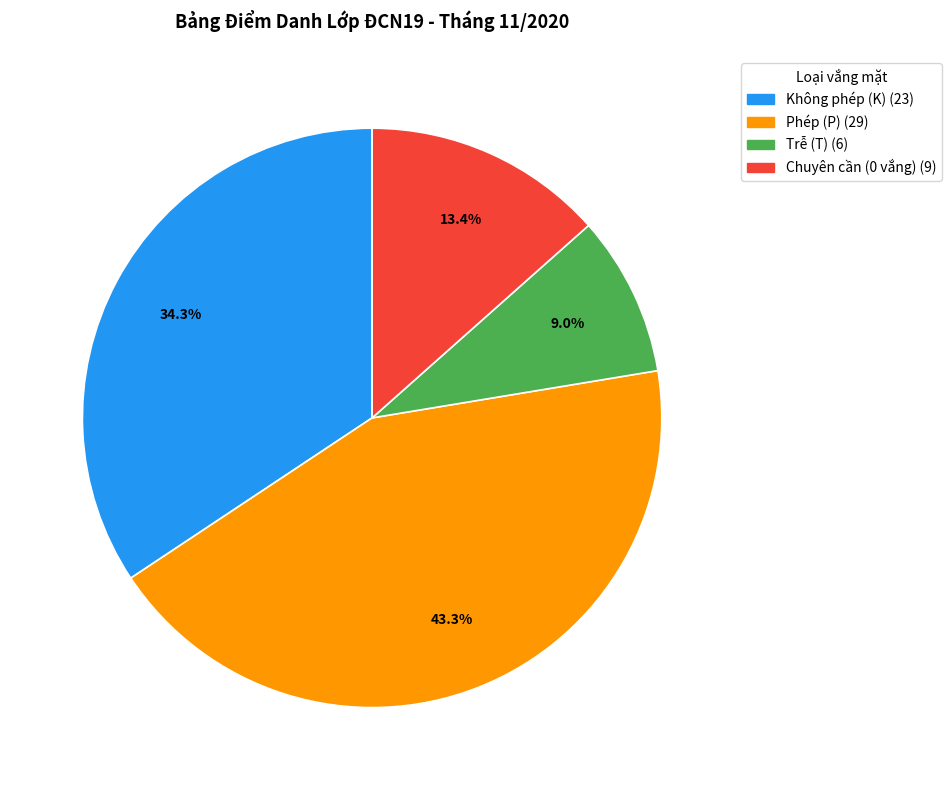

Is there a majority slice in this chart?

No